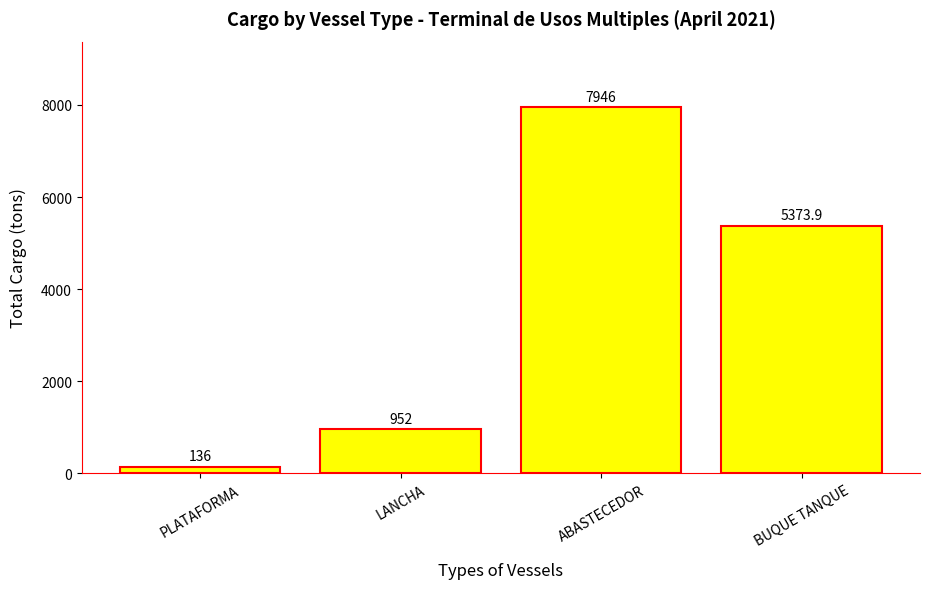

Reading left to right, what are all the values shown in this chart?

PLATAFORMA=136.0	LANCHA=952.0	ABASTECEDOR=7946.0	BUQUE TANQUE=5373.9